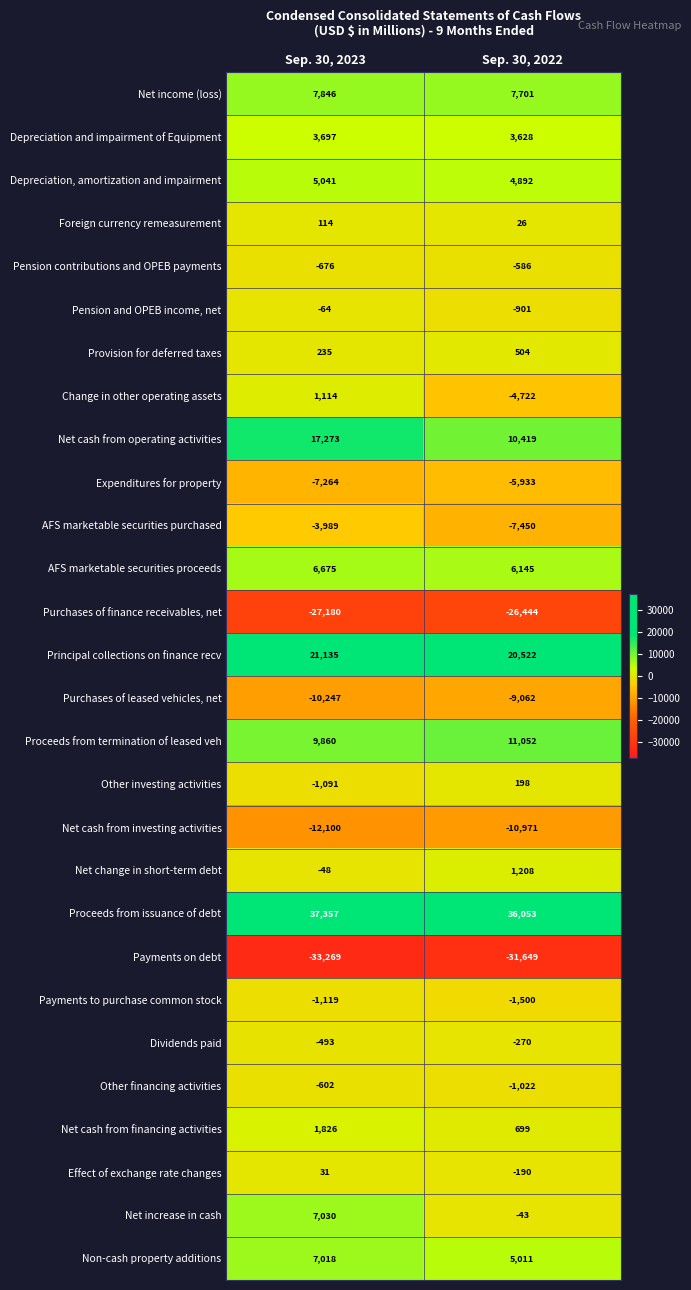

What is the total value across all series at Sep. 30, 2023?

28110